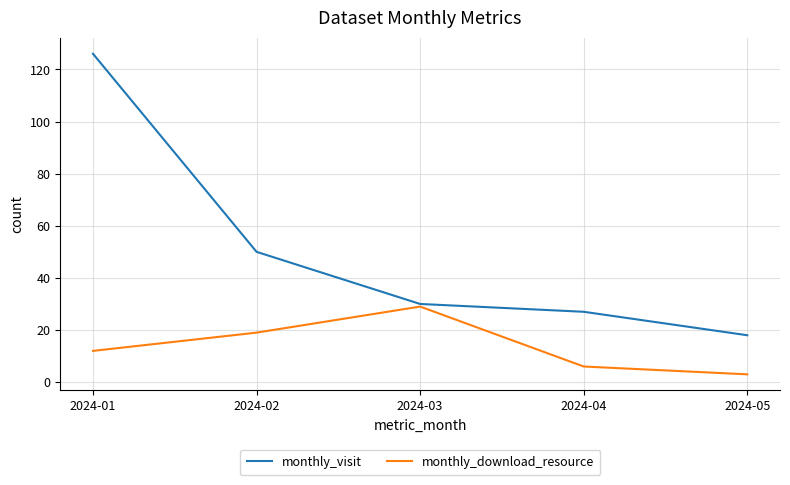

Which series has the largest total across all categories?

monthly_visit